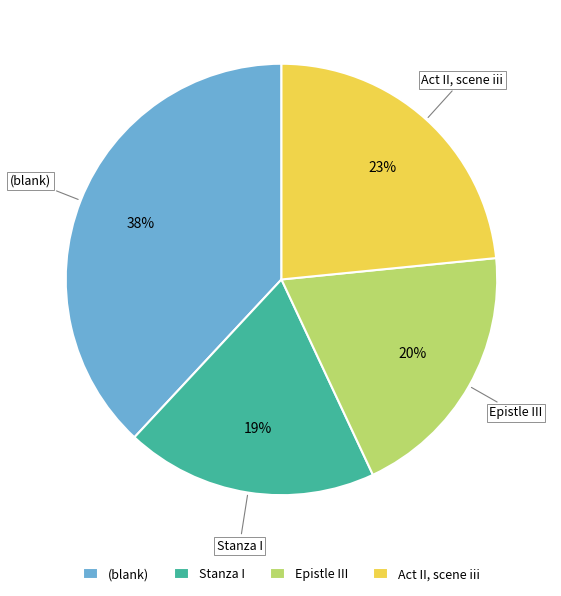

Which slice is the smallest?

Stanza I